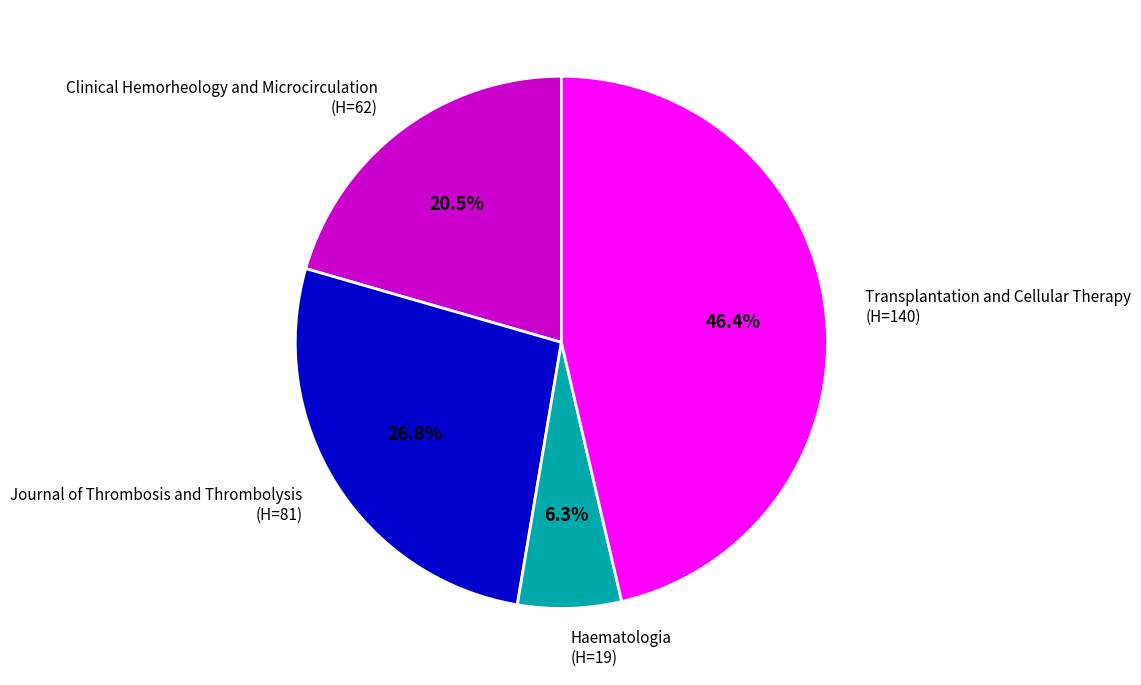

Is there a majority slice in this chart?

No